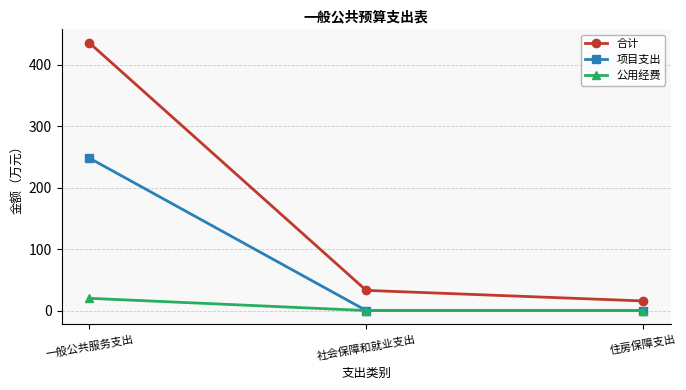

What position from the left is 社会保障和就业支出?

2